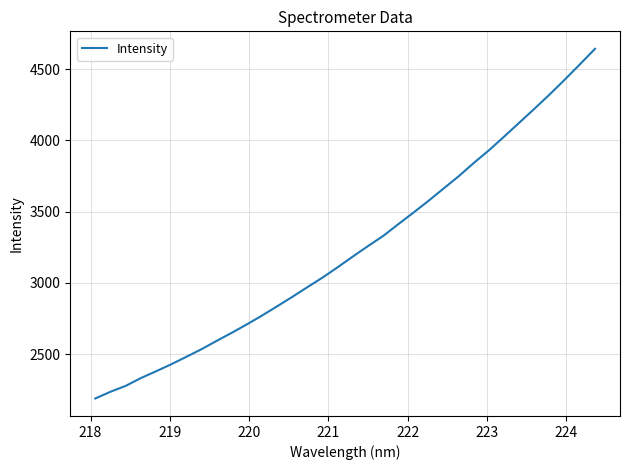

What is the minimum value shown in the chart?

2189.9